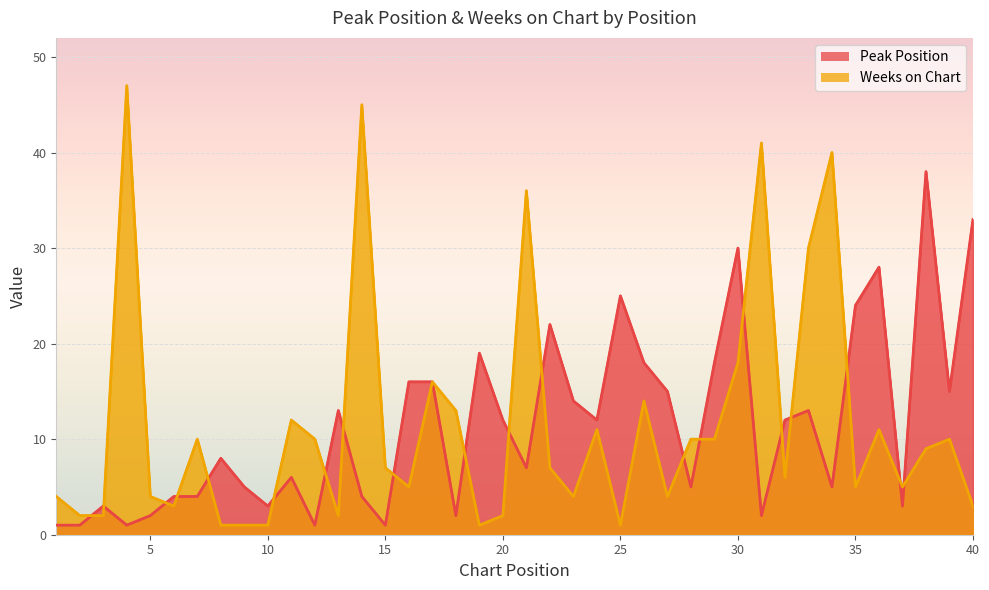

True or false: Peak Position has more than 2 points higher than both neighbors.

True